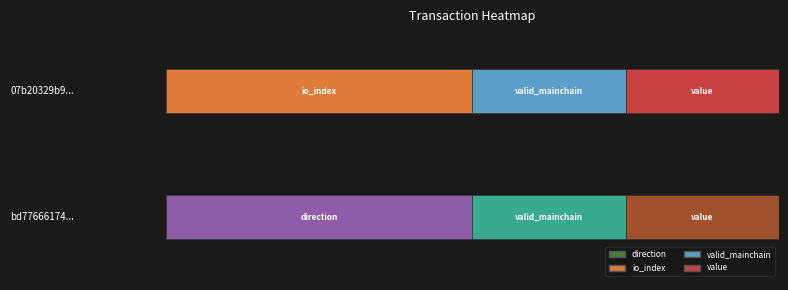

Which series has the largest total across all categories?

07b20329b99789ed087c47426cb85da271027c2